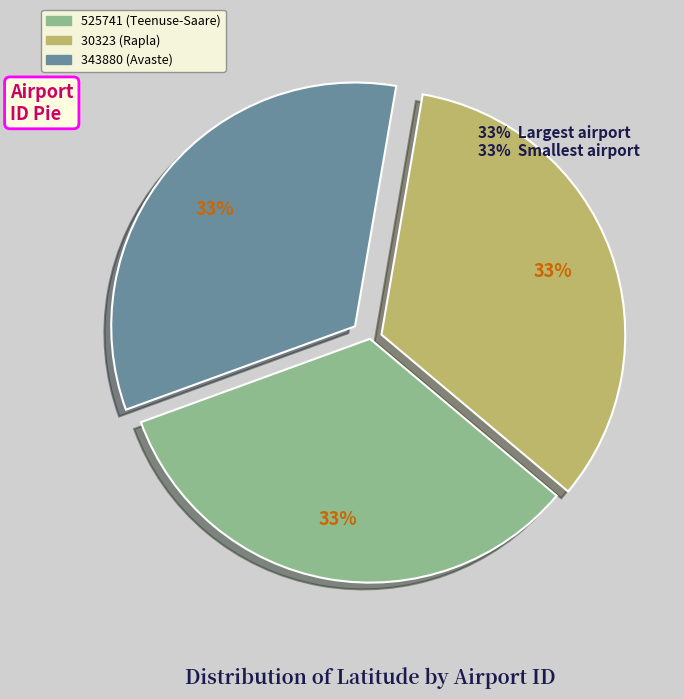

Is 525741 (Teenuse-Saare) the majority of the pie?

No